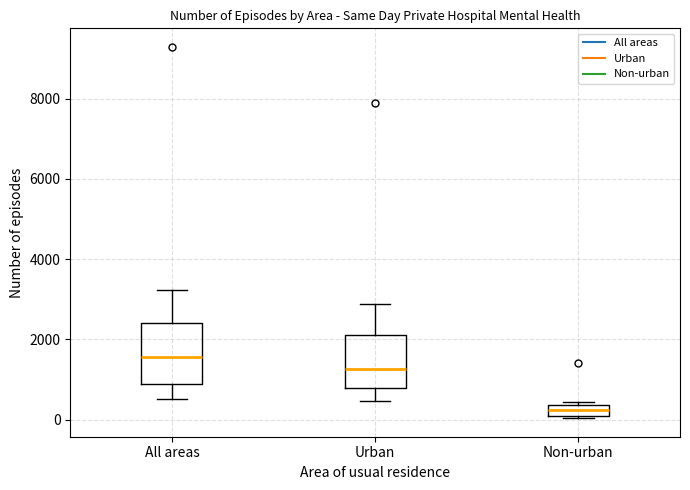

Where does the lower whisker of the box for All areas end on the y-axis? The values are not printed on the chart, so give them approximately, as read against the axis.

600